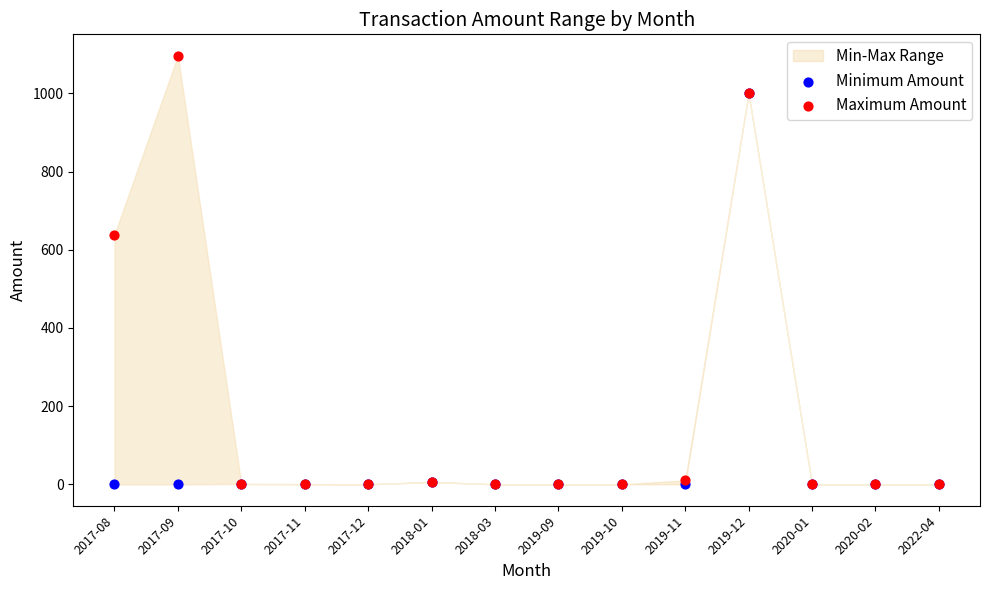

Across all series, what Y value is closest to 548?

639.1